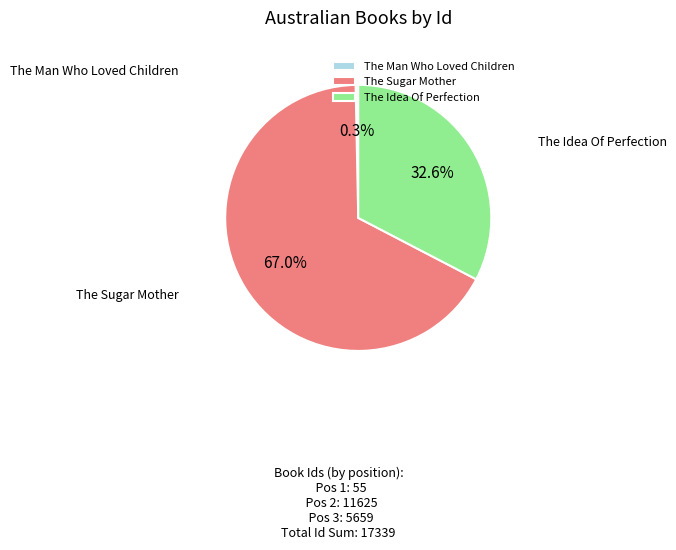

To the nearest percent, what is the difference between the The Sugar Mother and The Idea Of Perfection slice percentages?

34%